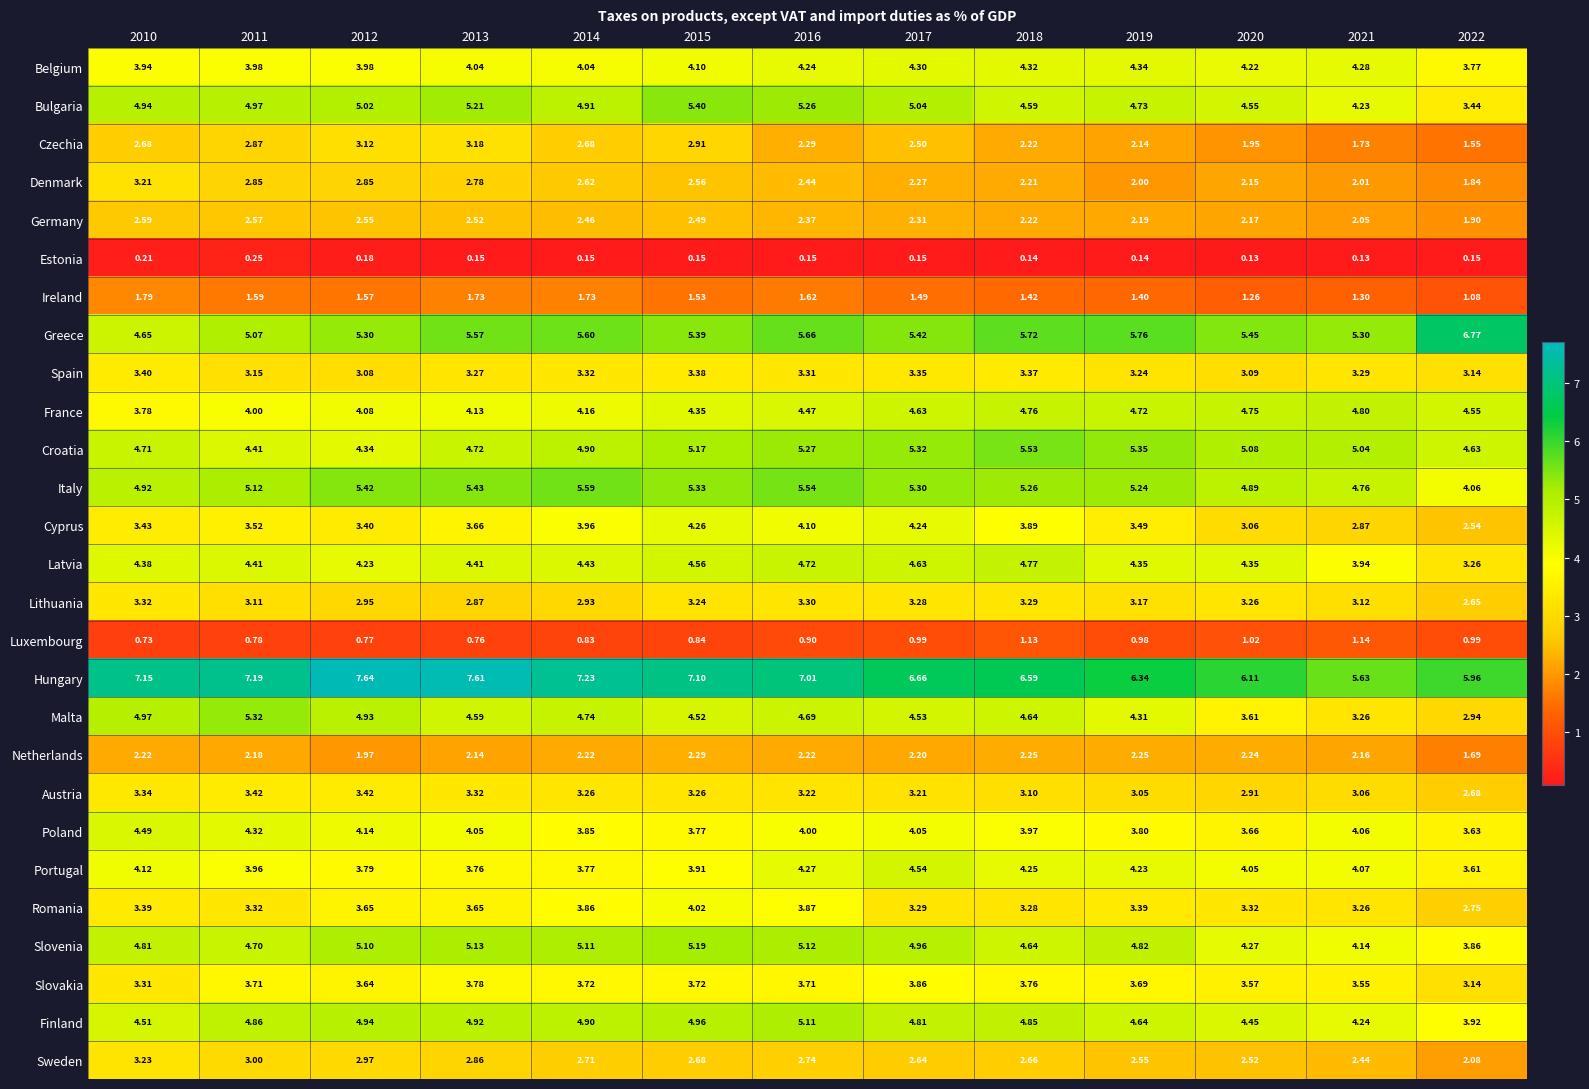

Count the number of categories in the chart.

13